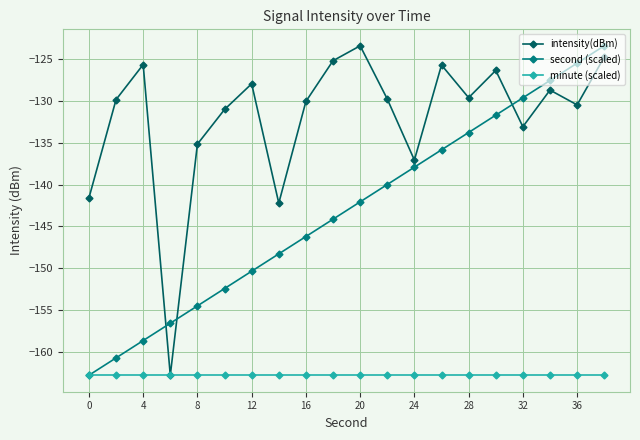

True or false: intensity(dBm) has more than 1 interior local peaks.

True